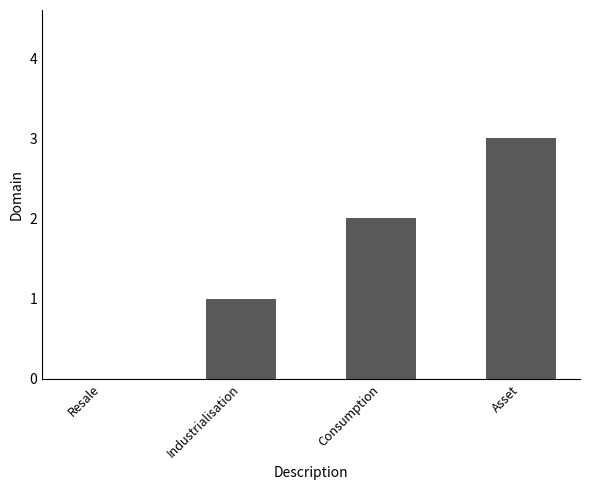

Which has a higher value, Consumption or Industrialisation?

Consumption